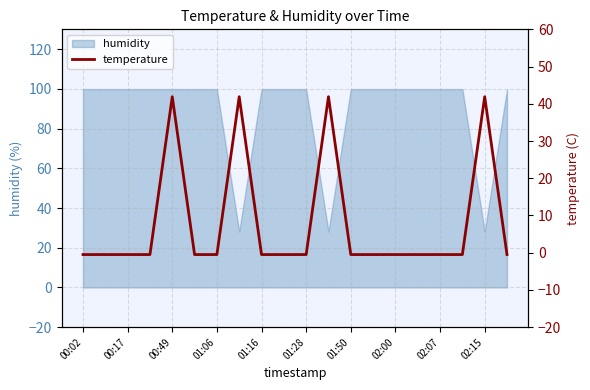

Is it true that humidity equals 99.9 at 01:28?

True